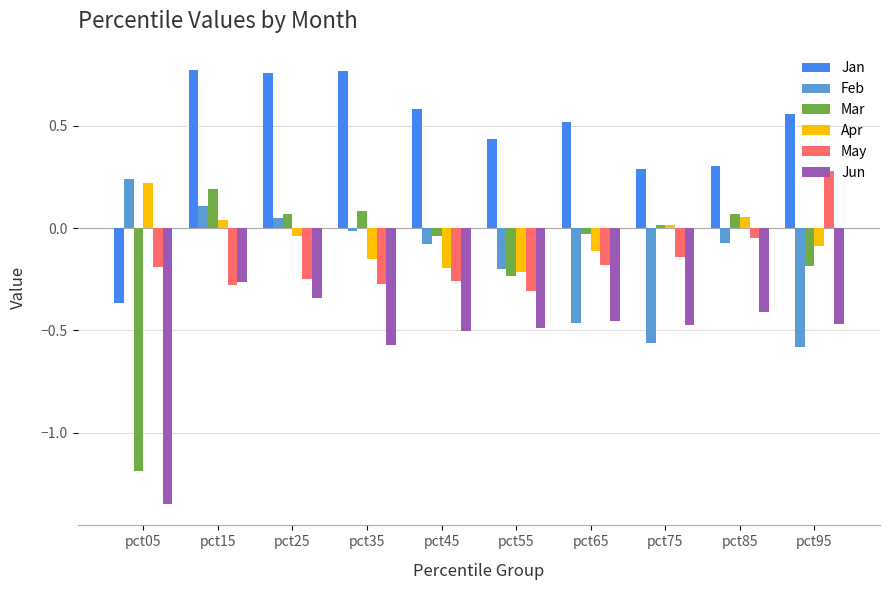

Are the bars horizontal?

No